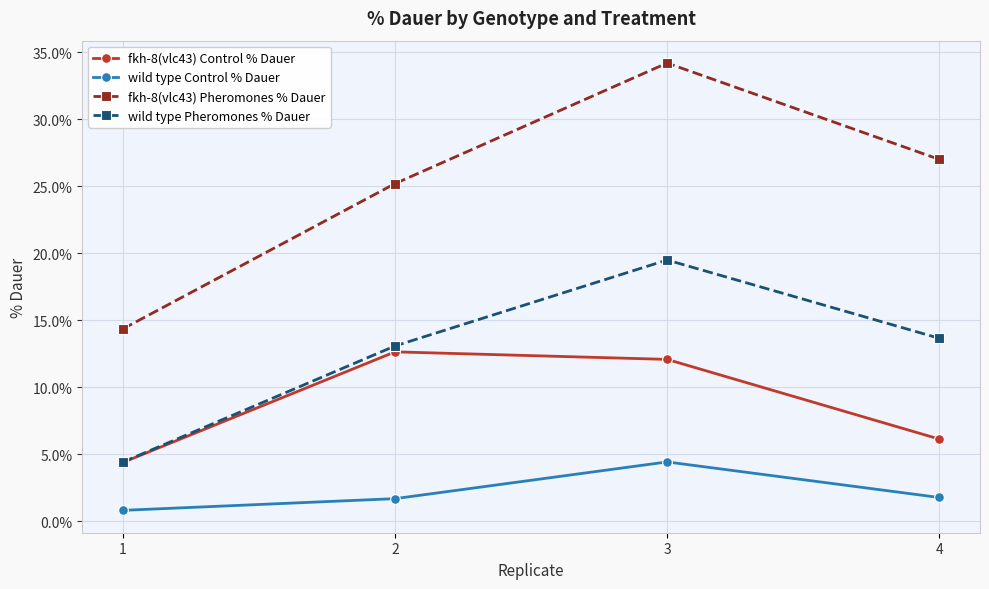

What is the greatest value displayed?

34.2